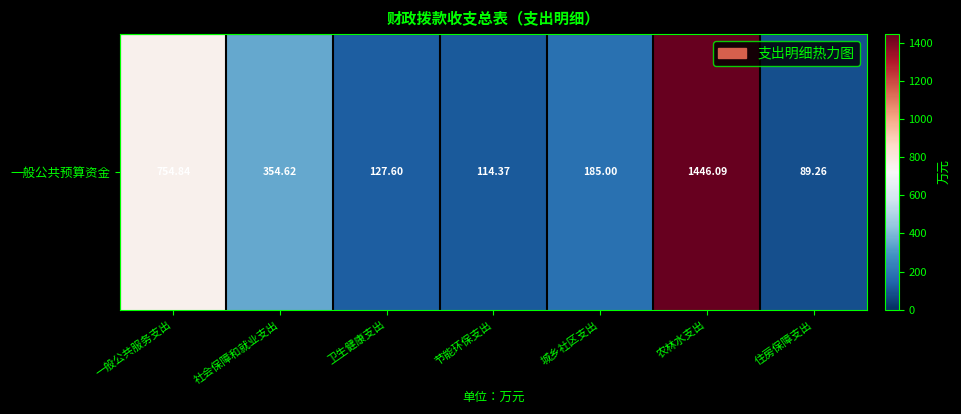

What is the difference between the values at 一般公共服务支出 and 住房保障支出?

665.6